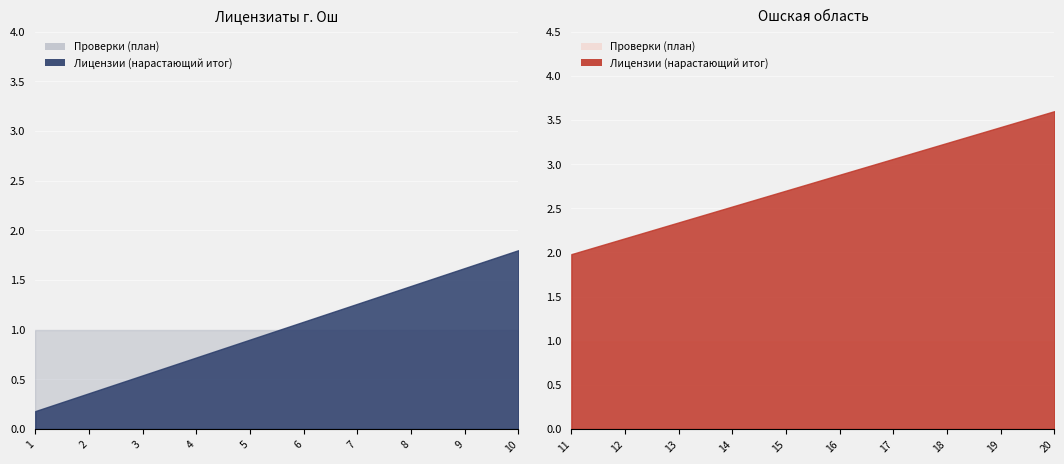

At which category is the sum across all series the highest?

20